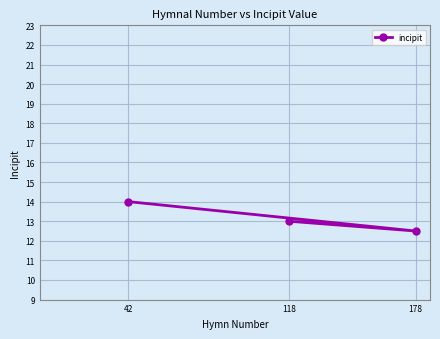

At which label is the value closest to 13?

118